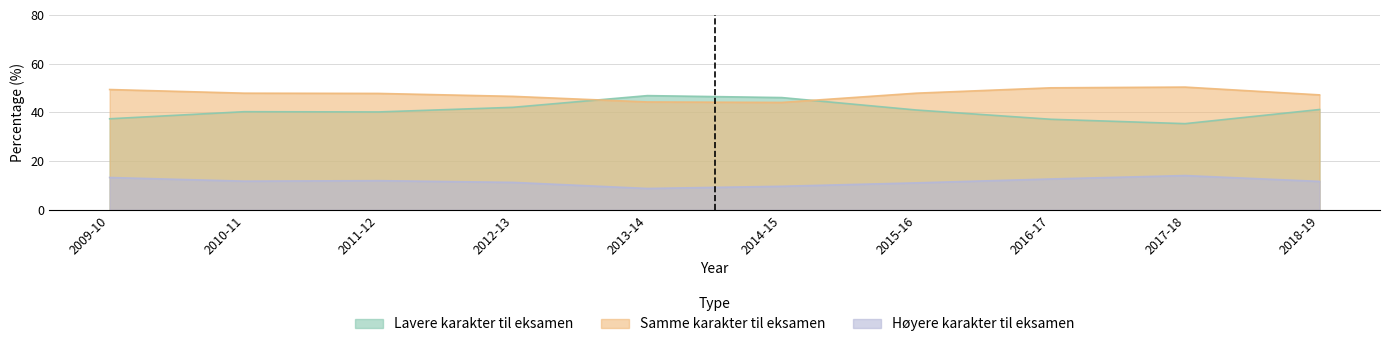

Reading right to left, transcribe all the data shown in this chart.

Lavere karakter til eksamen: 41.2	35.4	37.2	41.0	46.1	46.9	42.1	40.2	40.3	37.4
Samme karakter til eksamen: 47.2	50.4	50.1	47.9	44.1	44.3	46.6	47.8	47.9	49.4
Høyere karakter til eksamen: 11.7	14.1	12.7	11.1	9.7	8.8	11.3	12.0	11.8	13.3